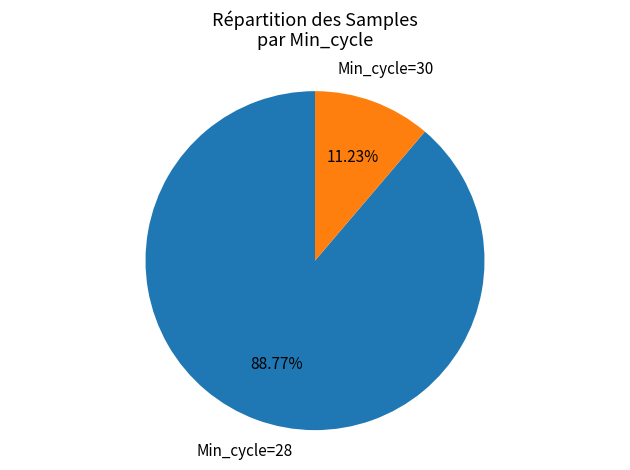

How many segments does this pie chart have?

2